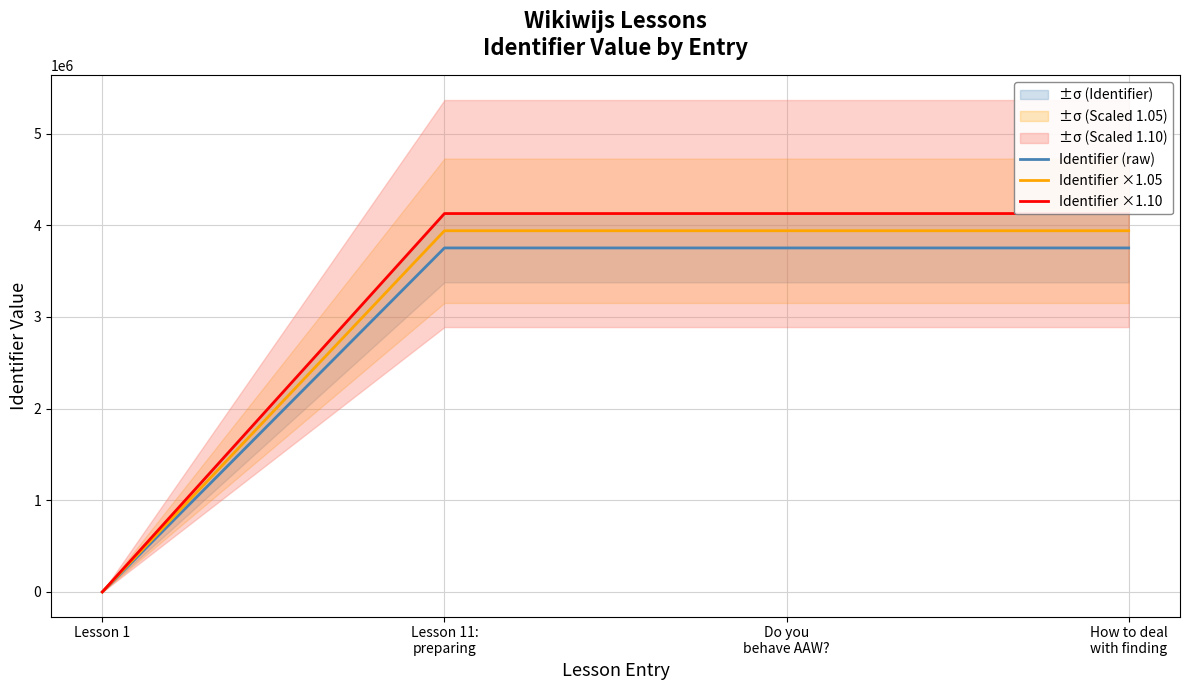

What is the difference between the Identifier ×1.10 values at Lesson 1 and Do you
behave AAW??

4126989.9